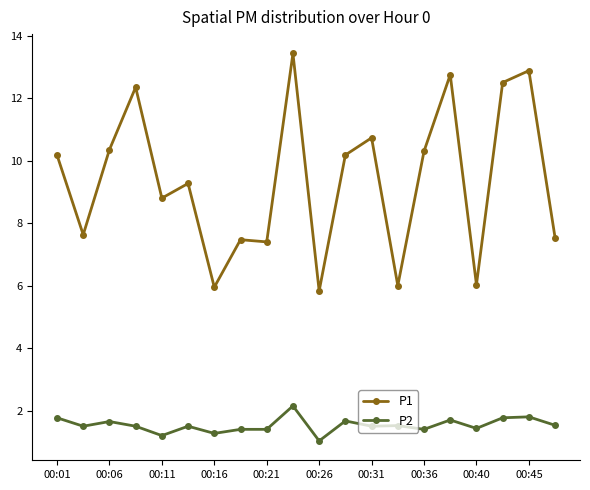

Which series has the widest spread of values?

P1